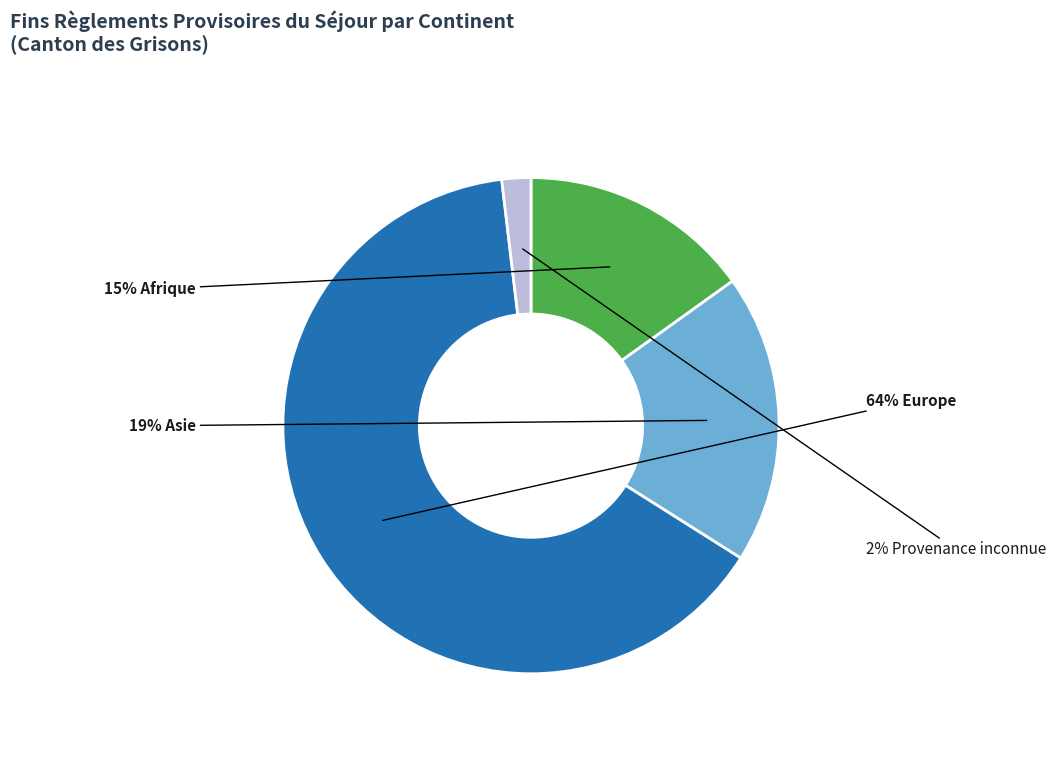

Is there any slice that represents more than half of the pie?

Yes